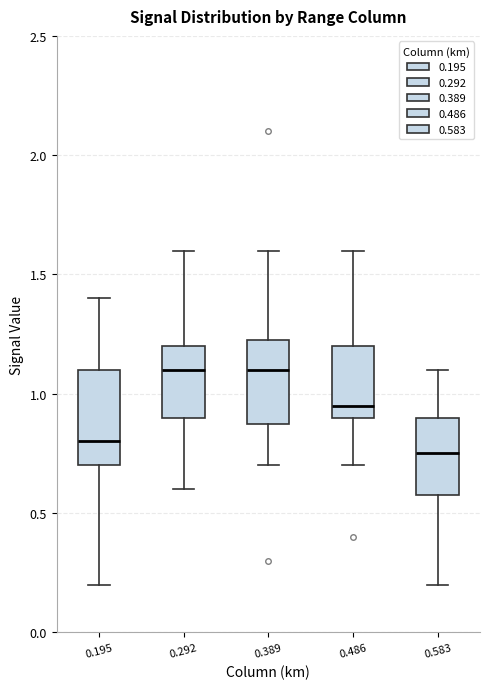

Reading left to right, transcribe this box plot: for each box, give where its median line is, the range the box spans, and where its two whiskers end, as read against the y-axis. The values are not printed on the chart, so give them approximately, as read against the axis.

0.195: median 0.80, box 0.70 to 1.10, whiskers 0.20 to 1.40
0.292: median 1.10, box 0.90 to 1.20, whiskers 0.60 to 1.60
0.389: median 1.10, box 0.90 to 1.25, whiskers 0.70 to 1.60
0.486: median 0.95, box 0.90 to 1.20, whiskers 0.70 to 1.60
0.583: median 0.75, box 0.60 to 0.90, whiskers 0.20 to 1.10